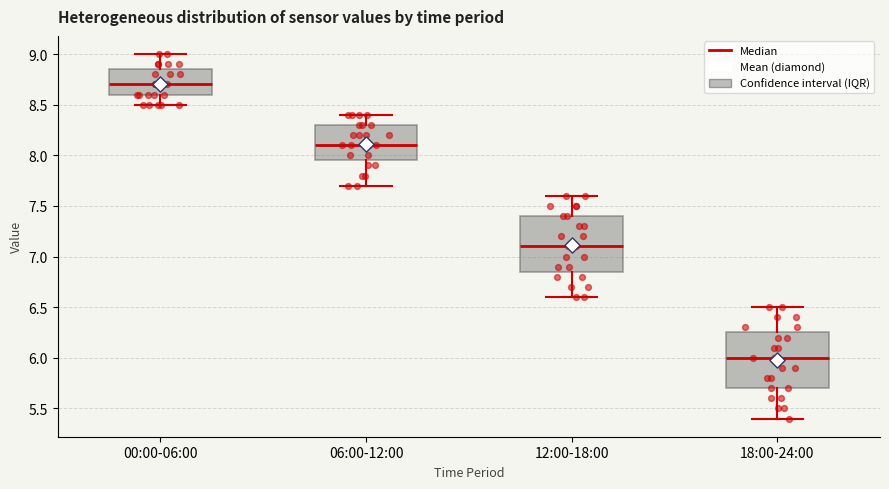

Reading left to right, transcribe this box plot: for each box, give where its median line is, the range the box spans, and where its two whiskers end, as read against the y-axis. The values are not printed on the chart, so give them approximately, as read against the axis.

00:00-06:00: median 8.70, box 8.60 to 8.85, whiskers 8.50 to 9.00
06:00-12:00: median 8.10, box 7.95 to 8.30, whiskers 7.70 to 8.40
12:00-18:00: median 7.10, box 6.85 to 7.40, whiskers 6.60 to 7.60
18:00-24:00: median 6.00, box 5.70 to 6.25, whiskers 5.40 to 6.50